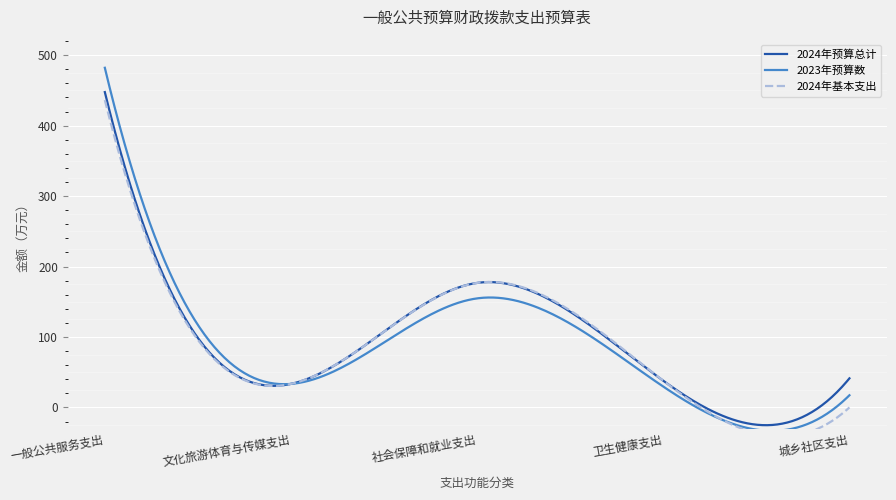

How many categories are shown in the chart?

5